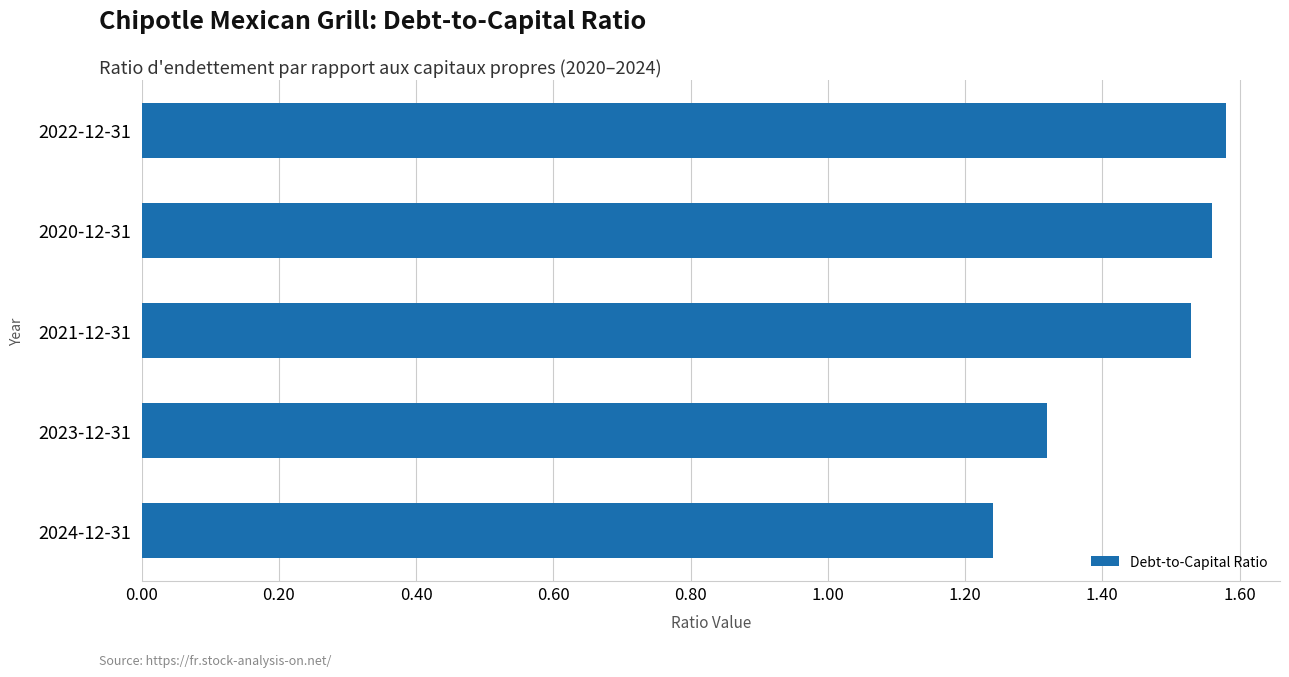

List the labels in order of value, smallest first.

2024-12-31, 2023-12-31, 2021-12-31, 2020-12-31, 2022-12-31